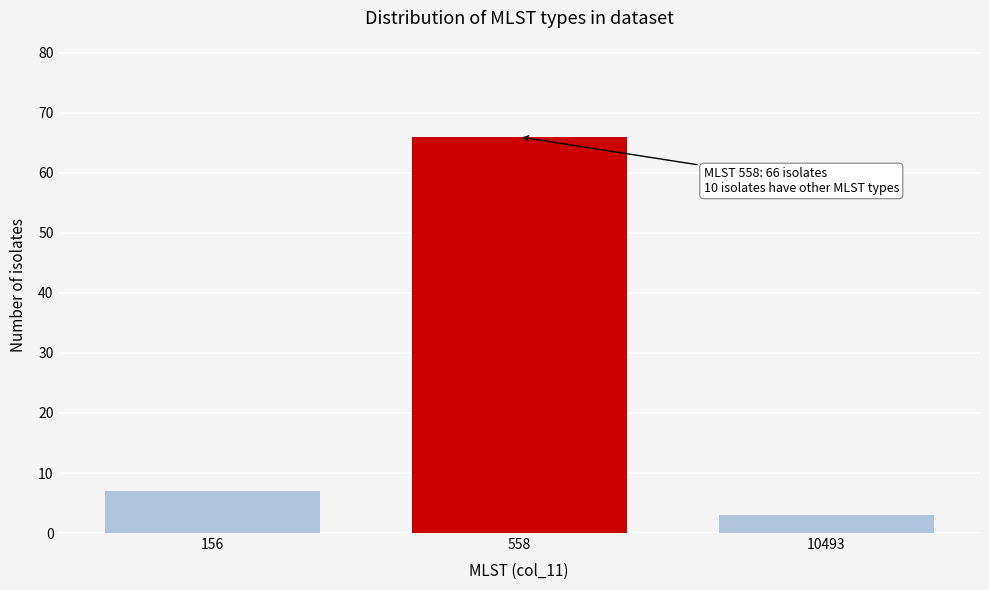

Reading left to right, transcribe all the data shown in this chart.

156=7	558=66	10493=3